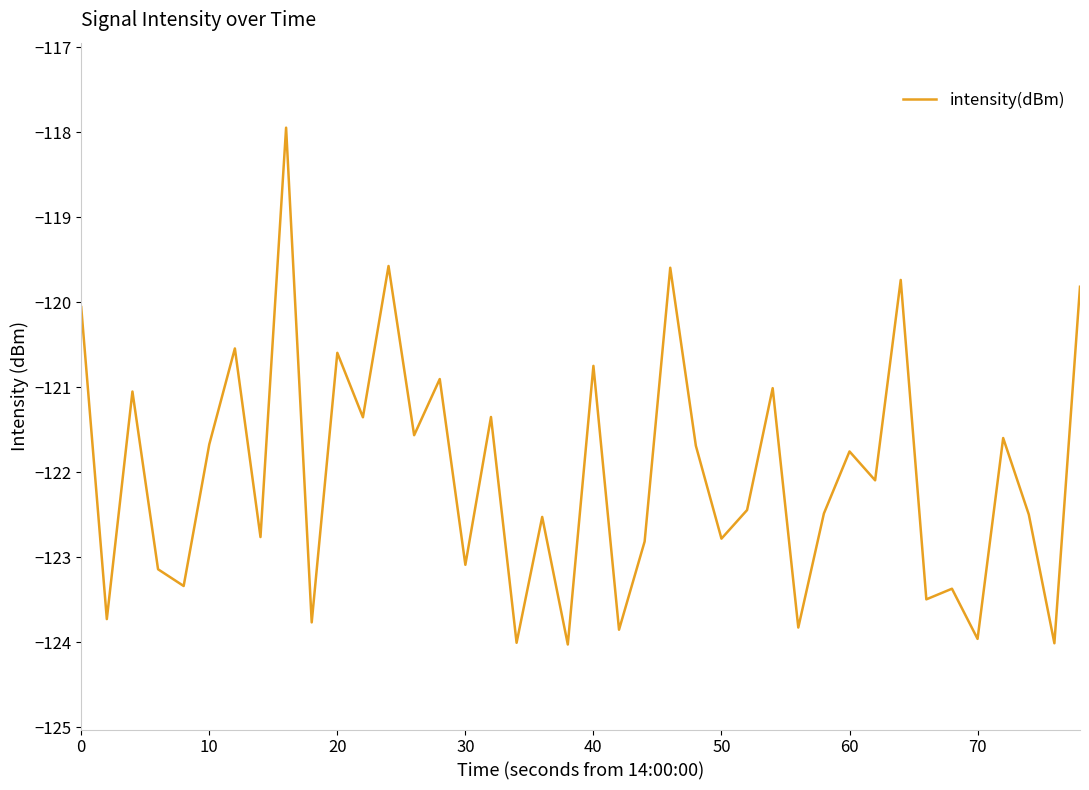

What is the greatest value displayed?

-117.9